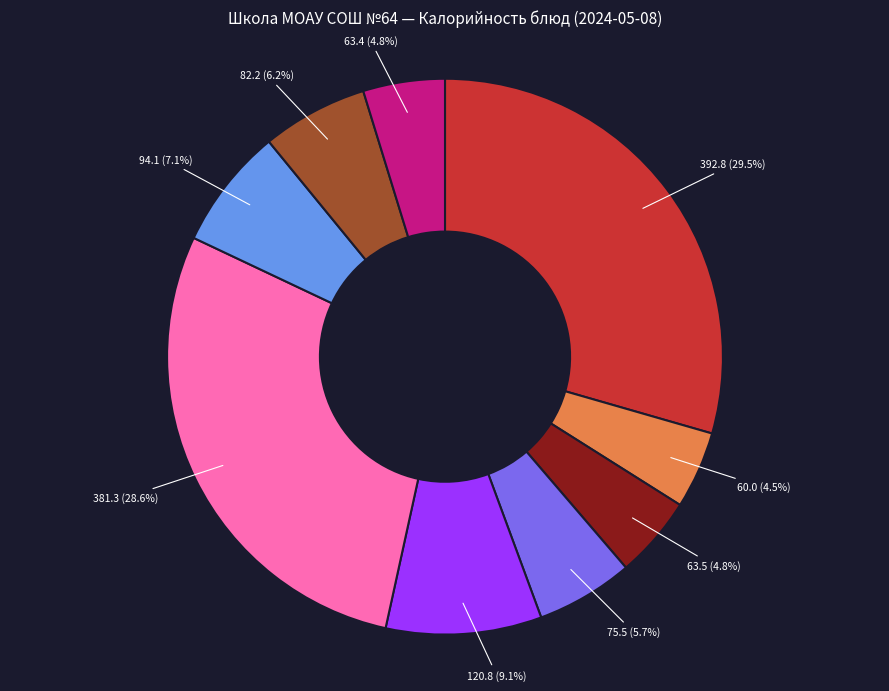

Is there a majority slice in this chart?

No